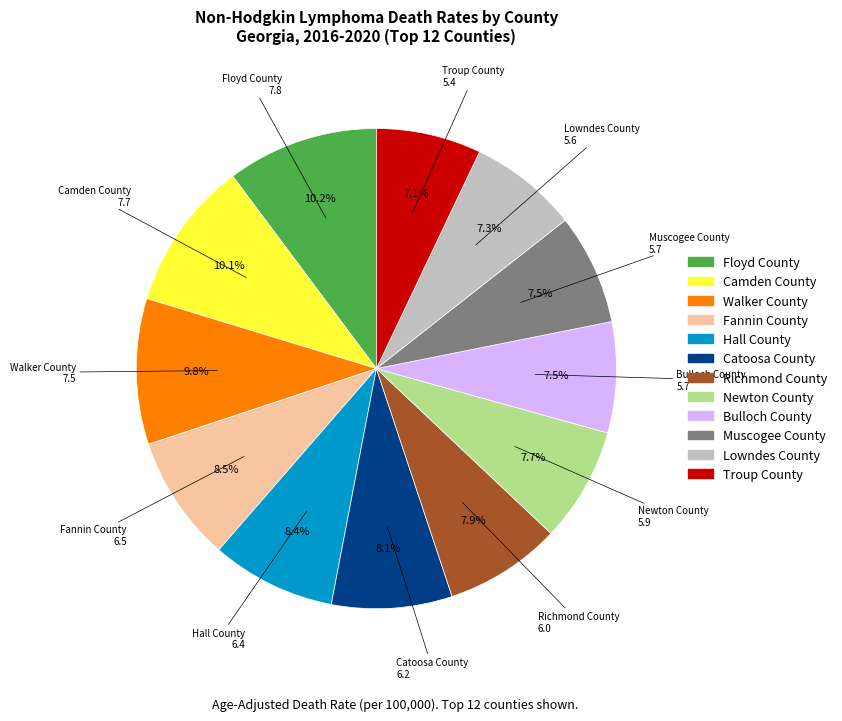

What is the ratio of the value at Walker County to the value at Newton County?

1.3